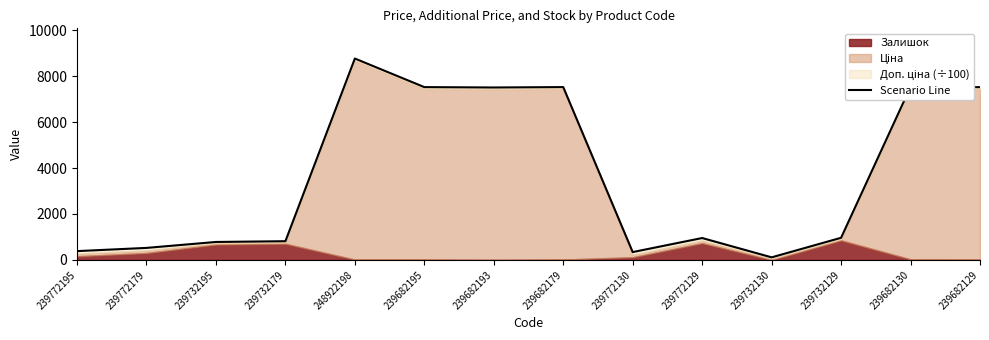

Which has a higher value, 239732195 or 239682179?

239682179